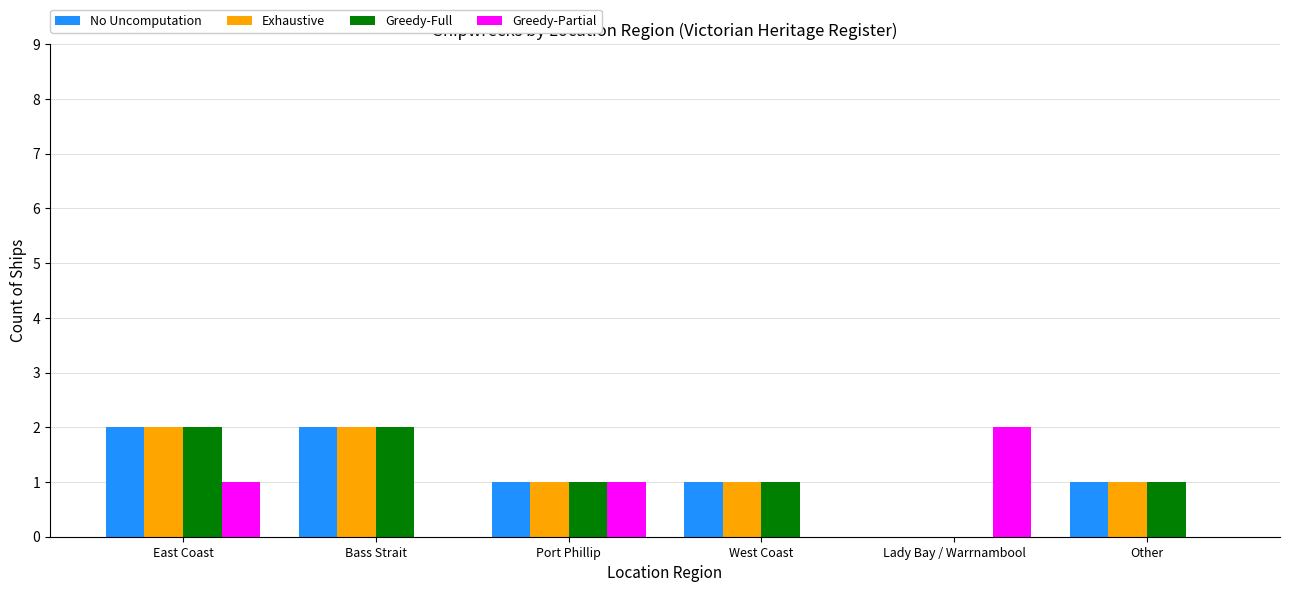

True or false: Exhaustive has a value of 3 at Bass Strait.

False